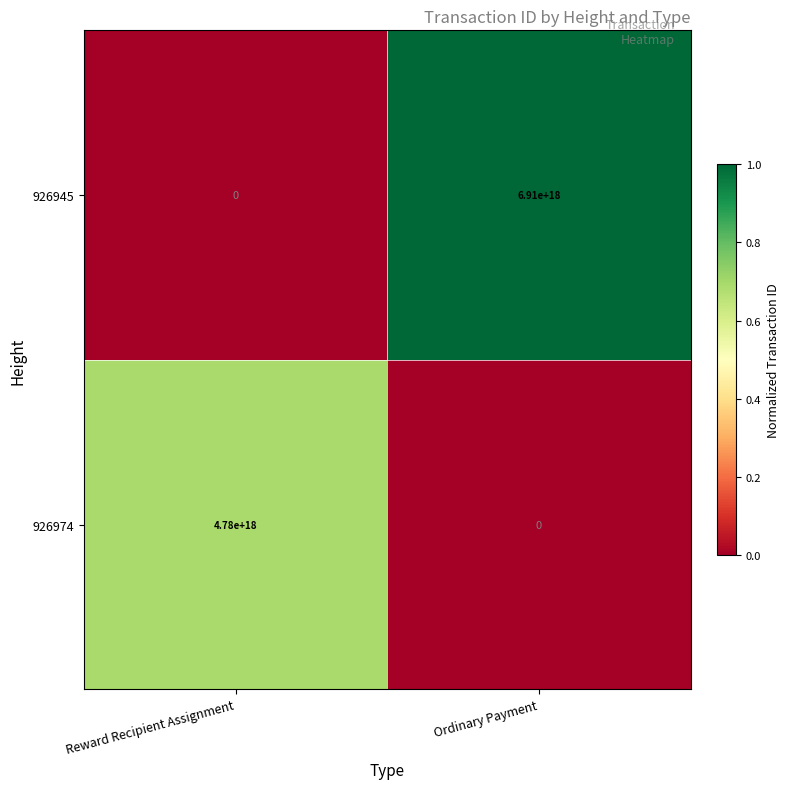

At Ordinary Payment, list the series in order from largest to smallest.

926945, 926974